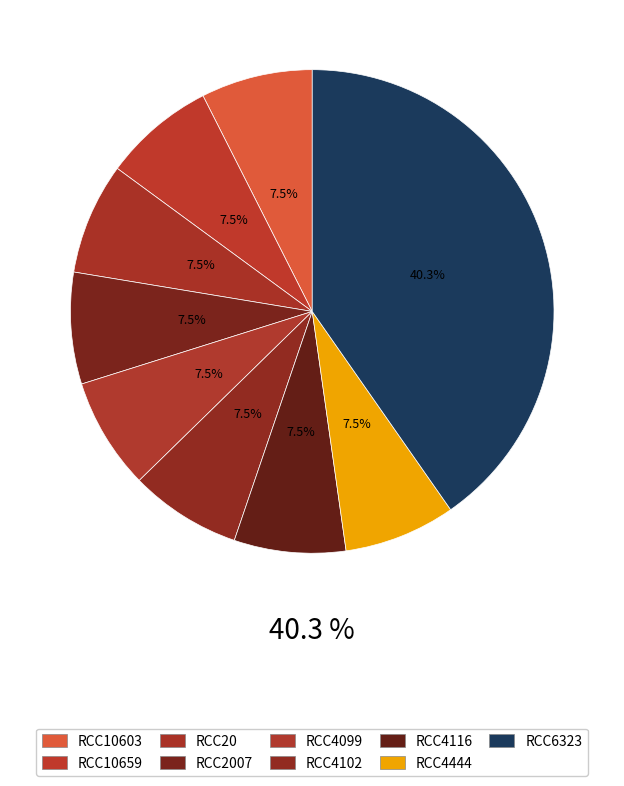

Is there a majority slice in this chart?

No